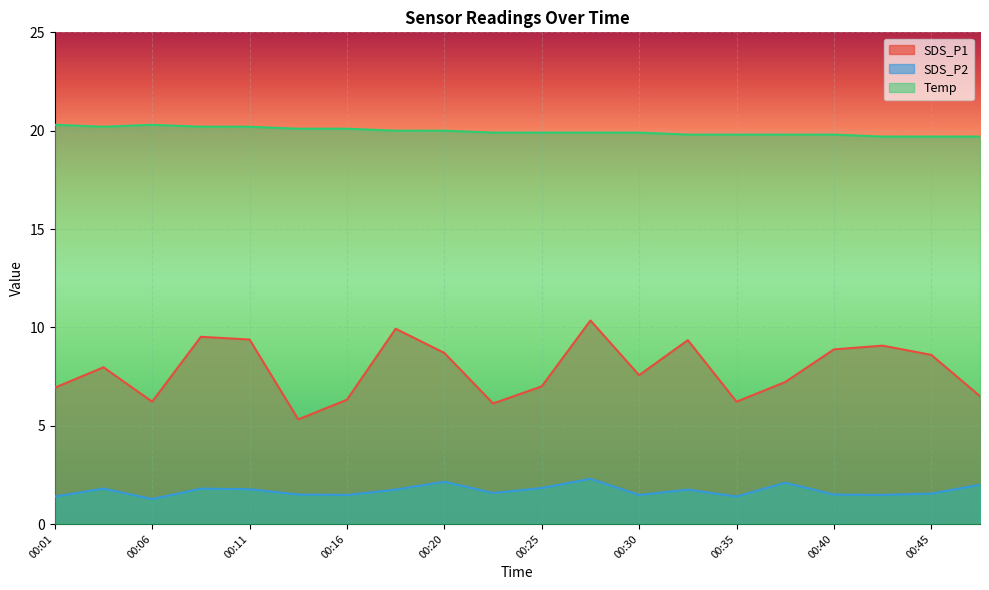

True or false: Temp has a value of 8.1 at 00:08.

False